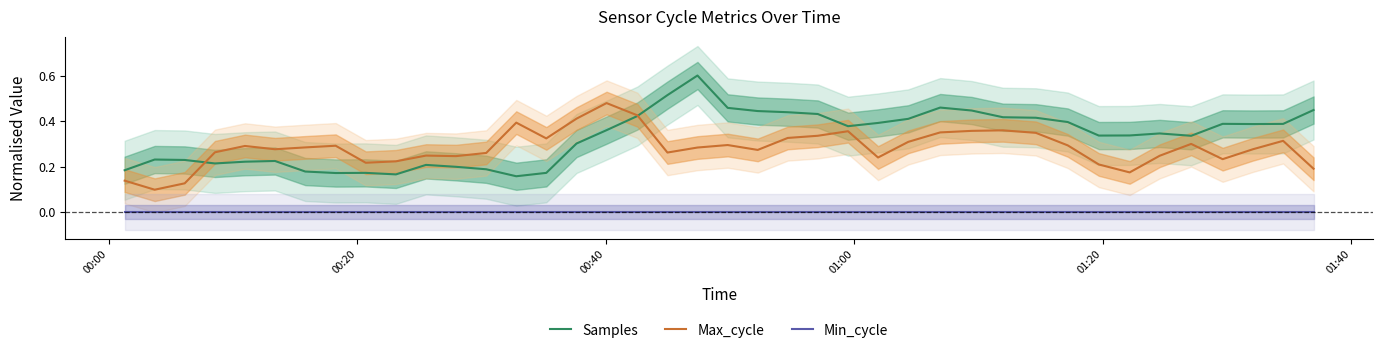

True or false: Min_cycle and Samples intersect in this chart.

False